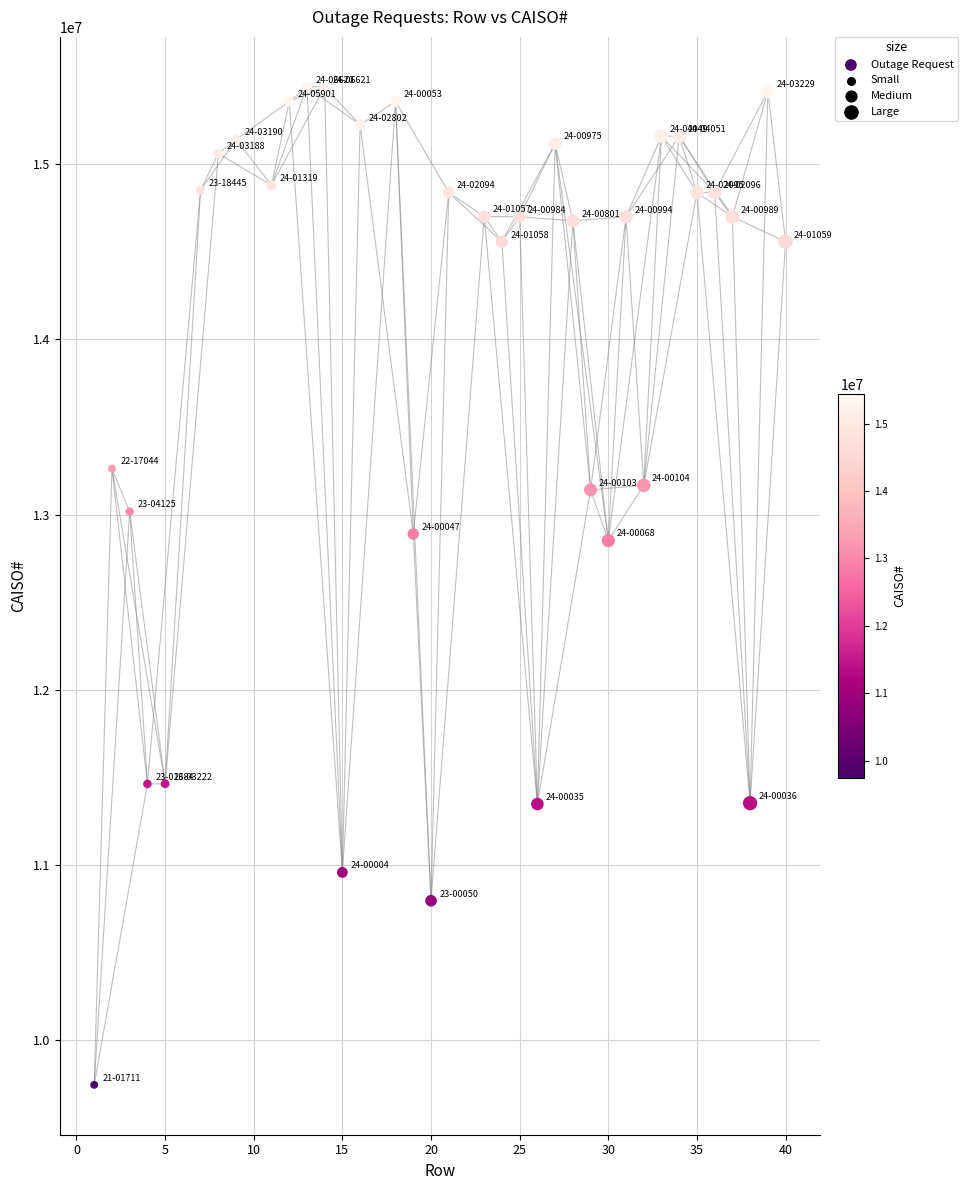

What is the range of Y values (max minus min)?

5701809